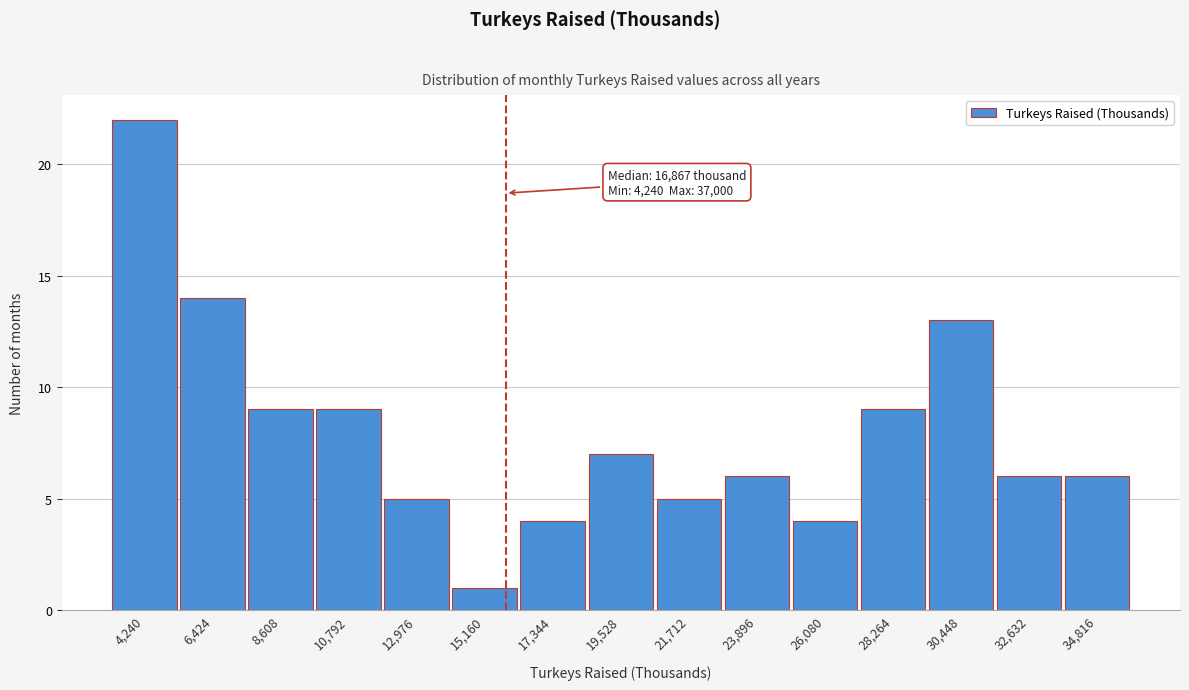

Reading left to right, list all the values displayed in this chart.

4,240=22	6,424=14	8,608=9	10,792=9	12,976=5	15,160=1	17,344=4	19,528=7	21,712=5	23,896=6	26,080=4	28,264=9	30,448=13	32,632=6	34,816=6